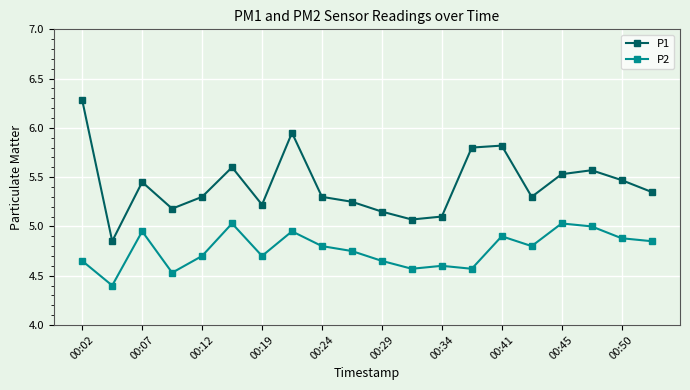

What is the average value of the P1 series?

5.4